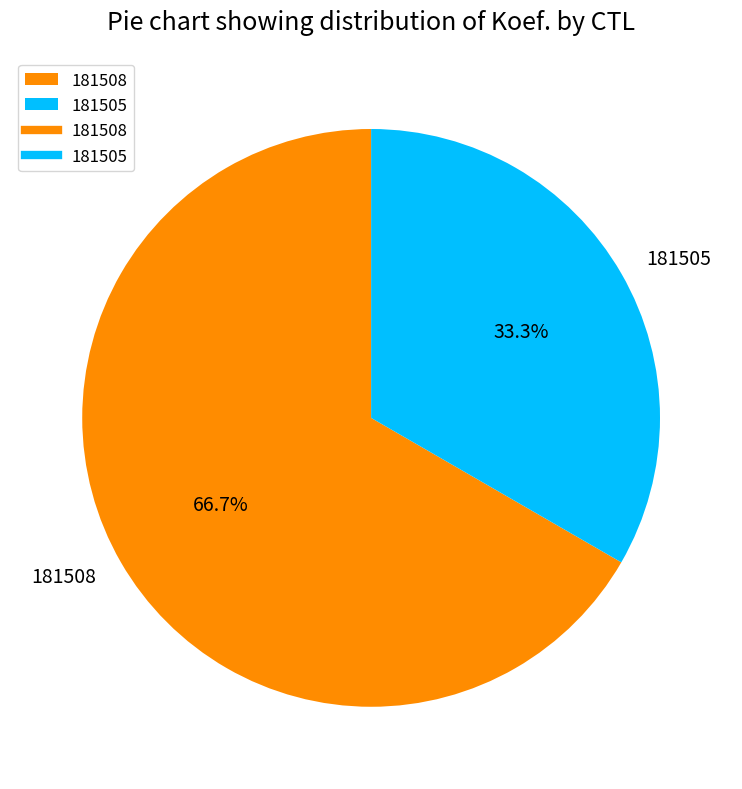

Is the sum of 181508 and 181505 greater than half?

Yes